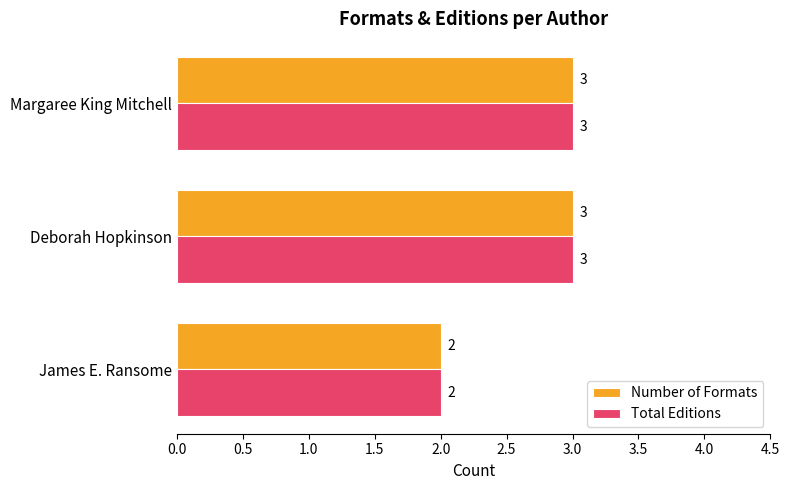

What is the total value across all series at James E. Ransome?

4